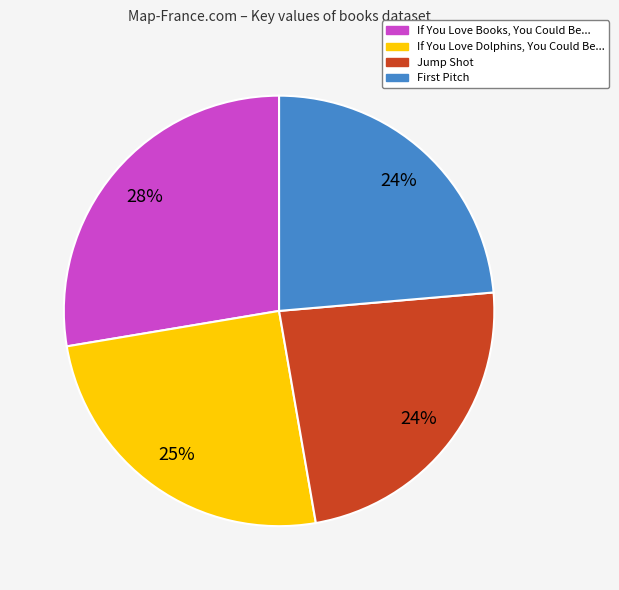

Does any single category account for the majority?

No